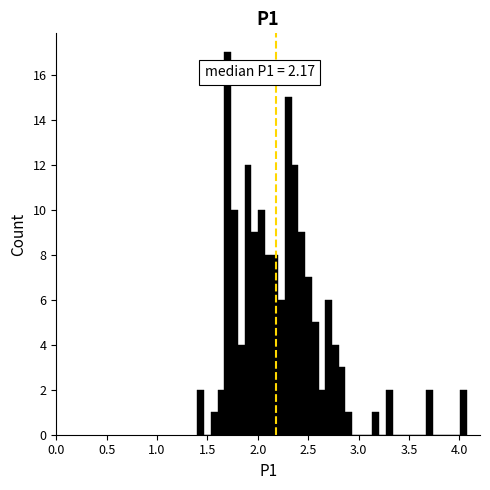

Around what value on the x-axis is the tallest bar? Give the approximate position of its centre, as read against the axis.

1.70